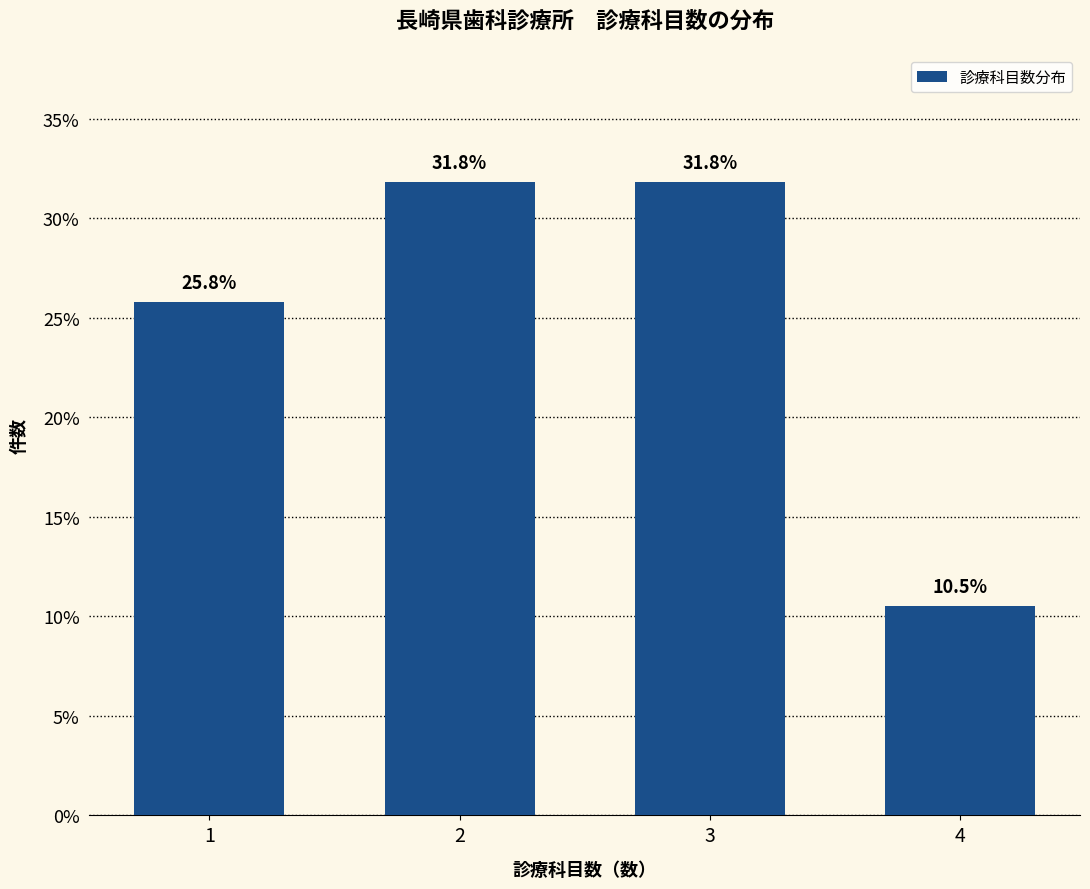

Reading left to right, extract all data points from this chart.

1=25.8	2=31.8	3=31.8	4=10.5